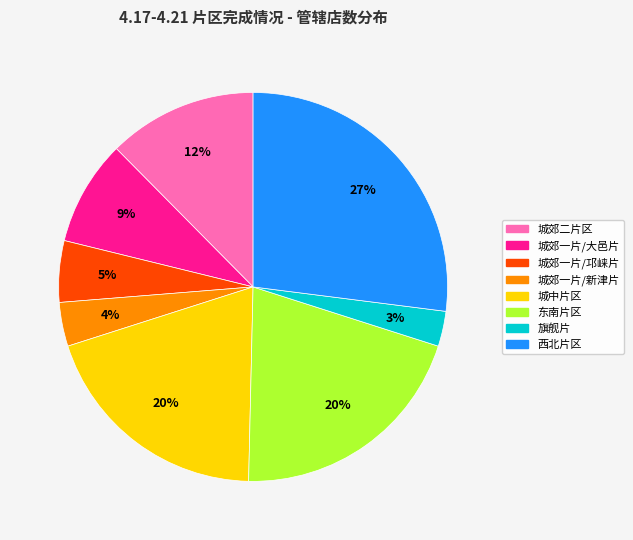

To the nearest percent, what is the average slice percentage?

12%